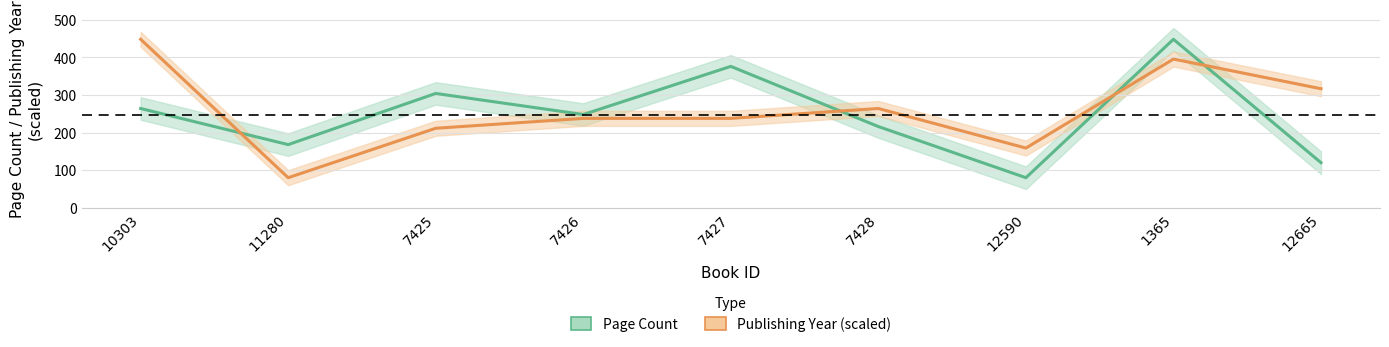

Is the value of Publishing Year (scaled) at 12665 greater than the value of Page Count at 7425?

Yes